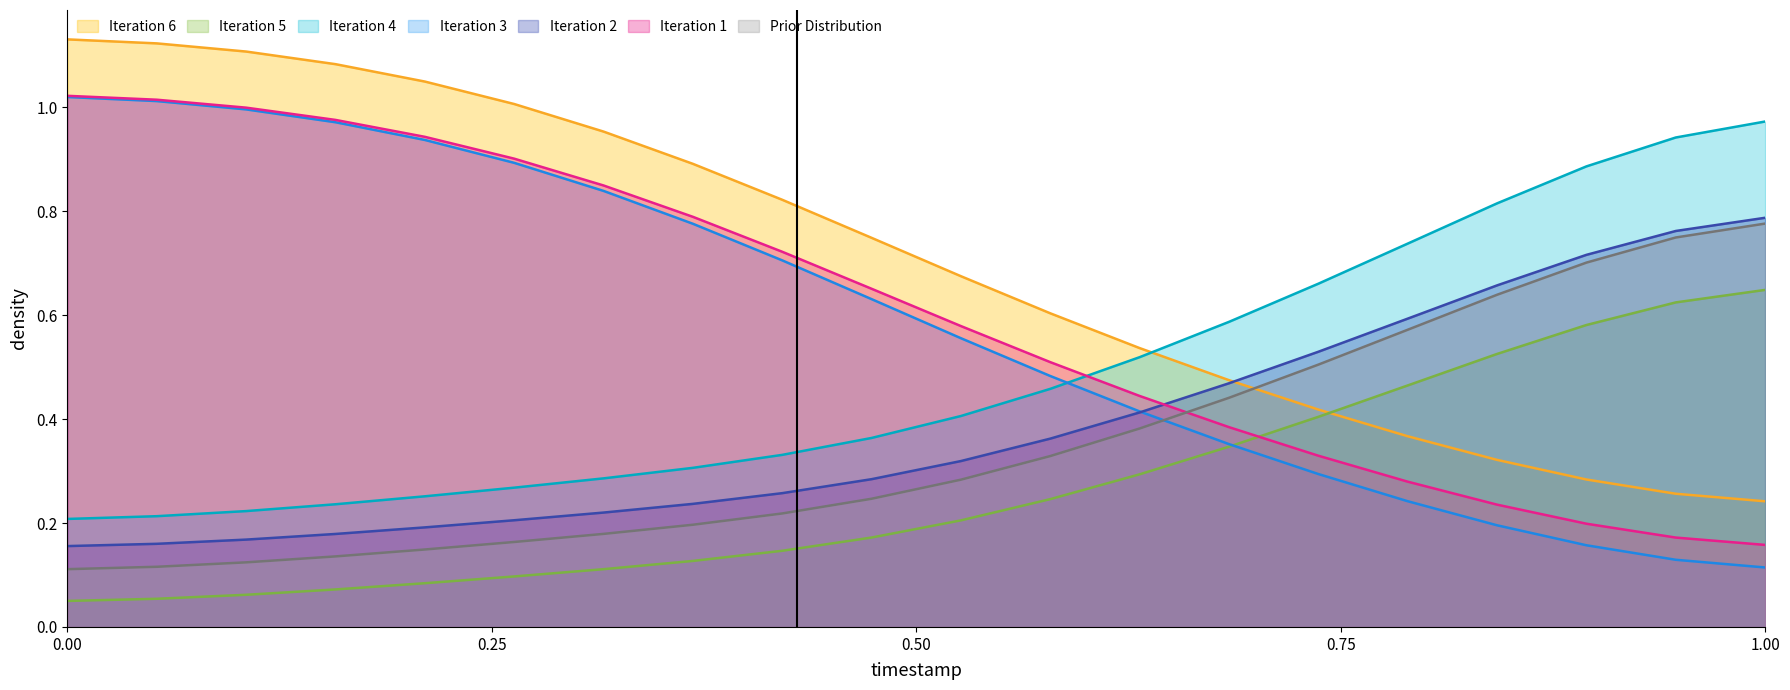

True or false: the data shows 0.8 at 00:09.

True